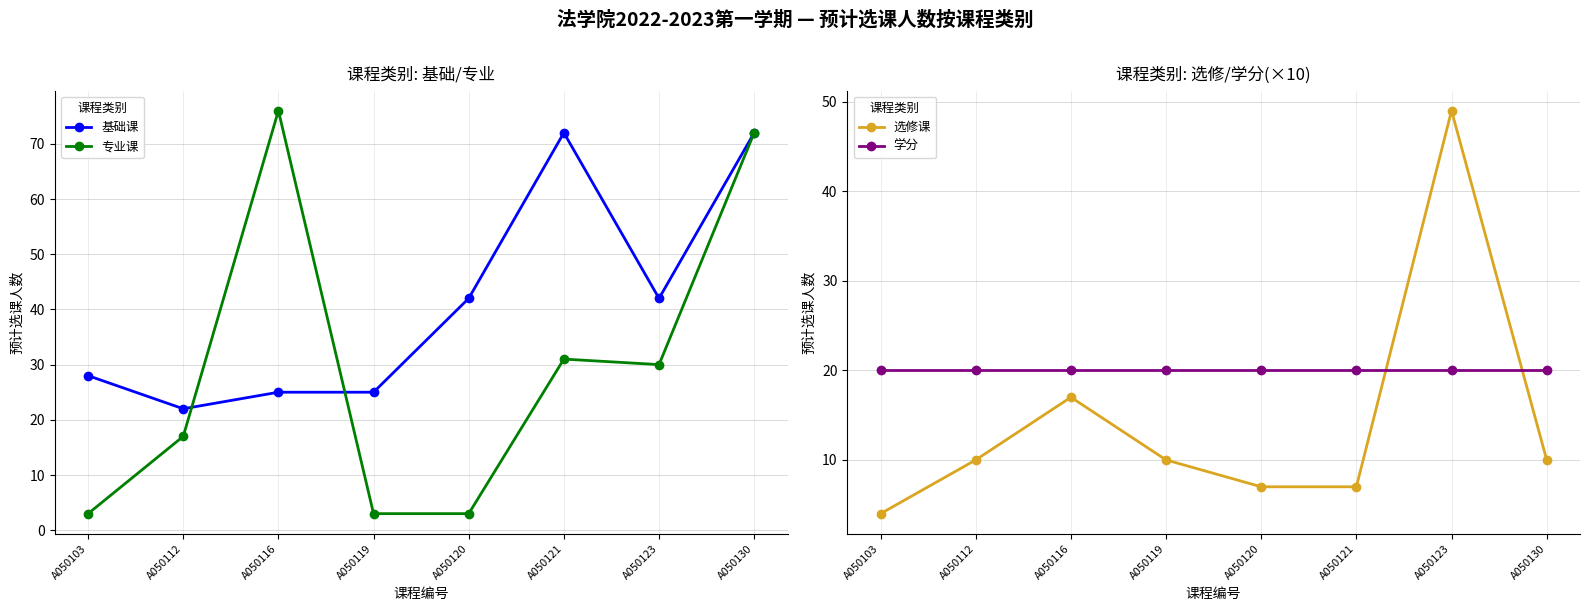

What is the value of the 专业课 point at the 8th from the left?

72